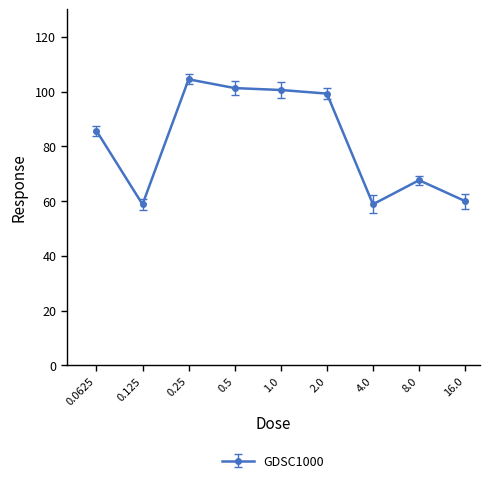

What is the difference between the maximum and minimum values?

45.7